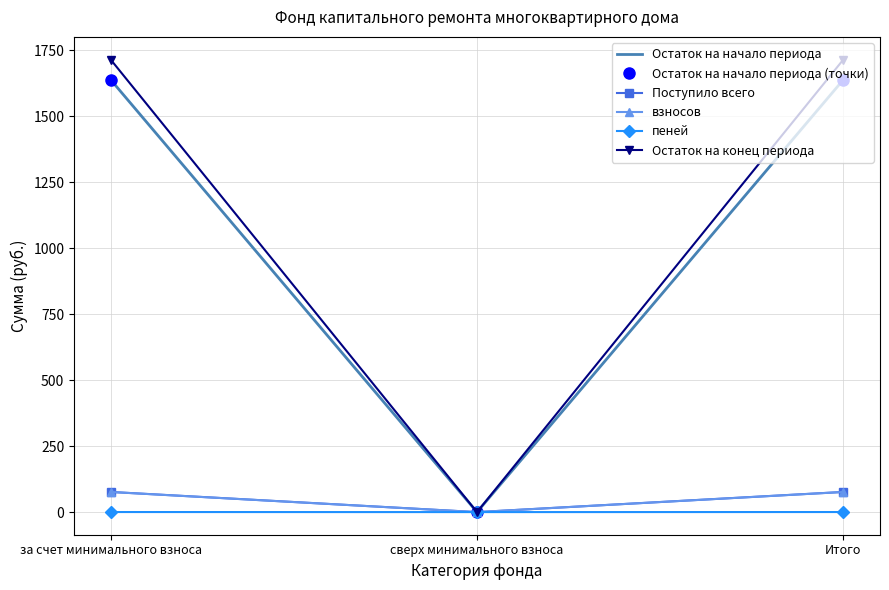

How many lines are shown in the chart?

6